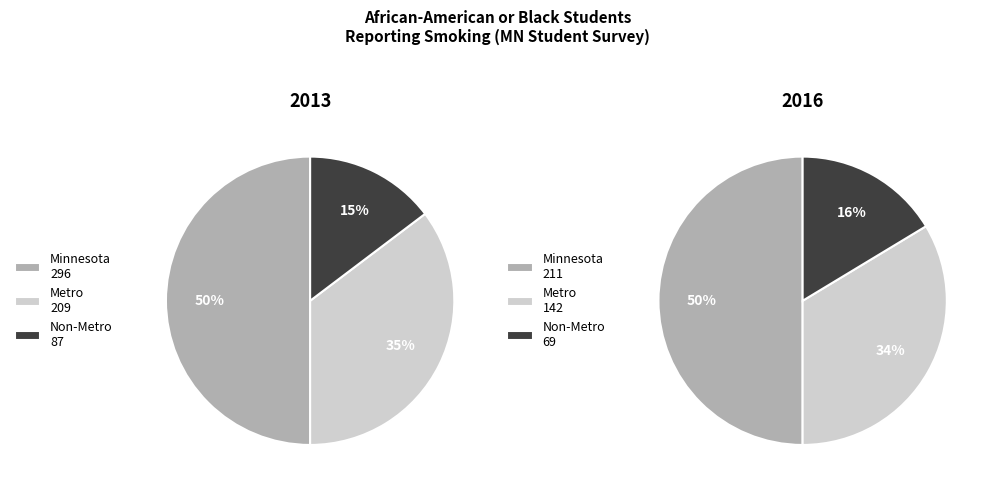

What portion of the pie excludes Non-Metro?

85.3%